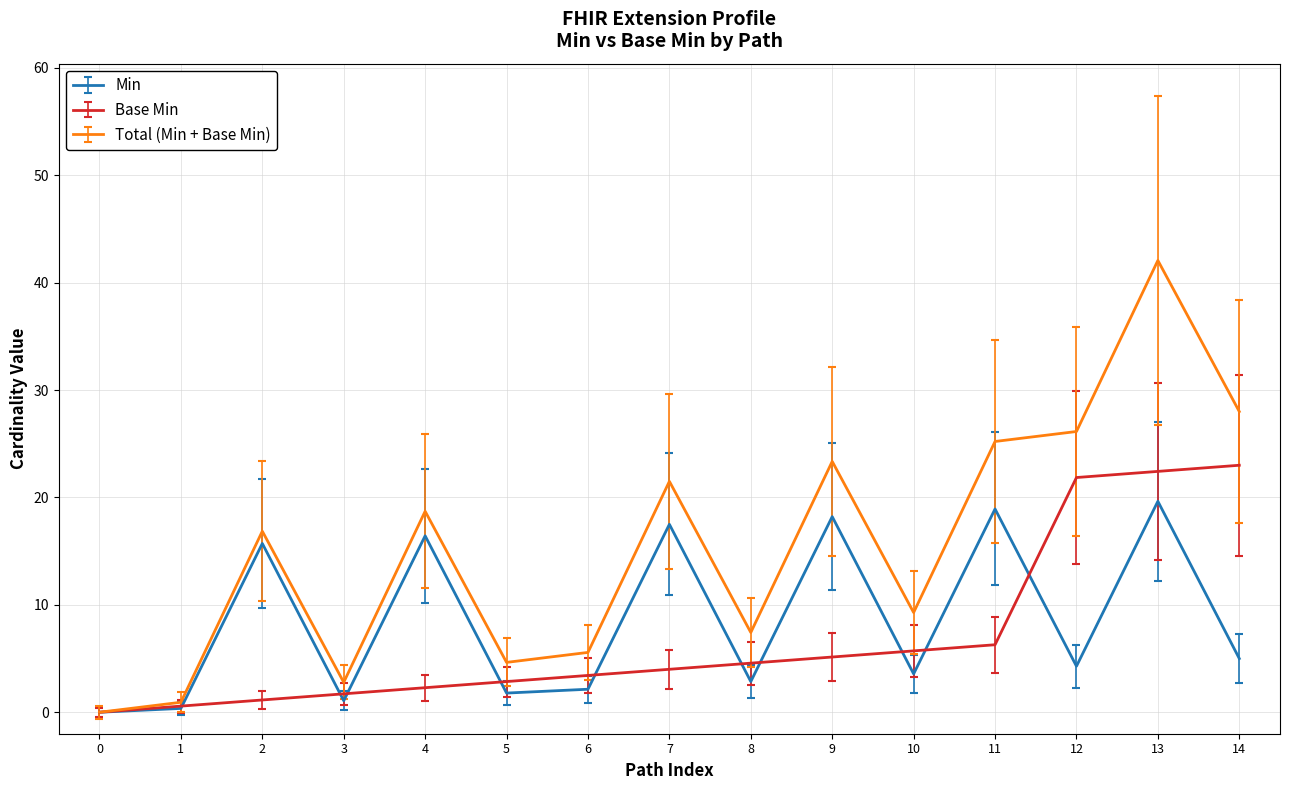

What is the total value across all series at 5?

9.3